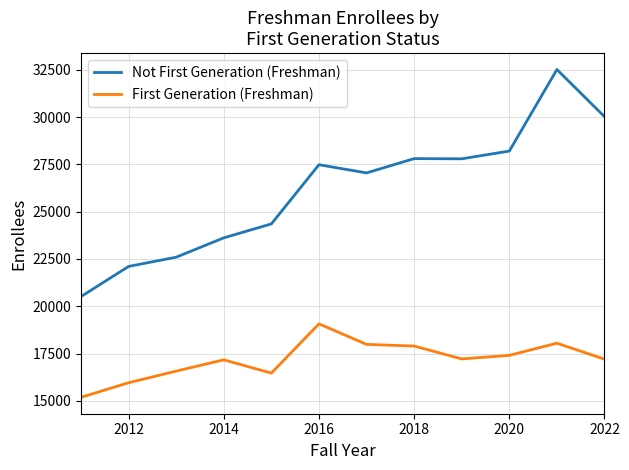

Which series has the widest spread of values?

Not First Generation (Freshman)